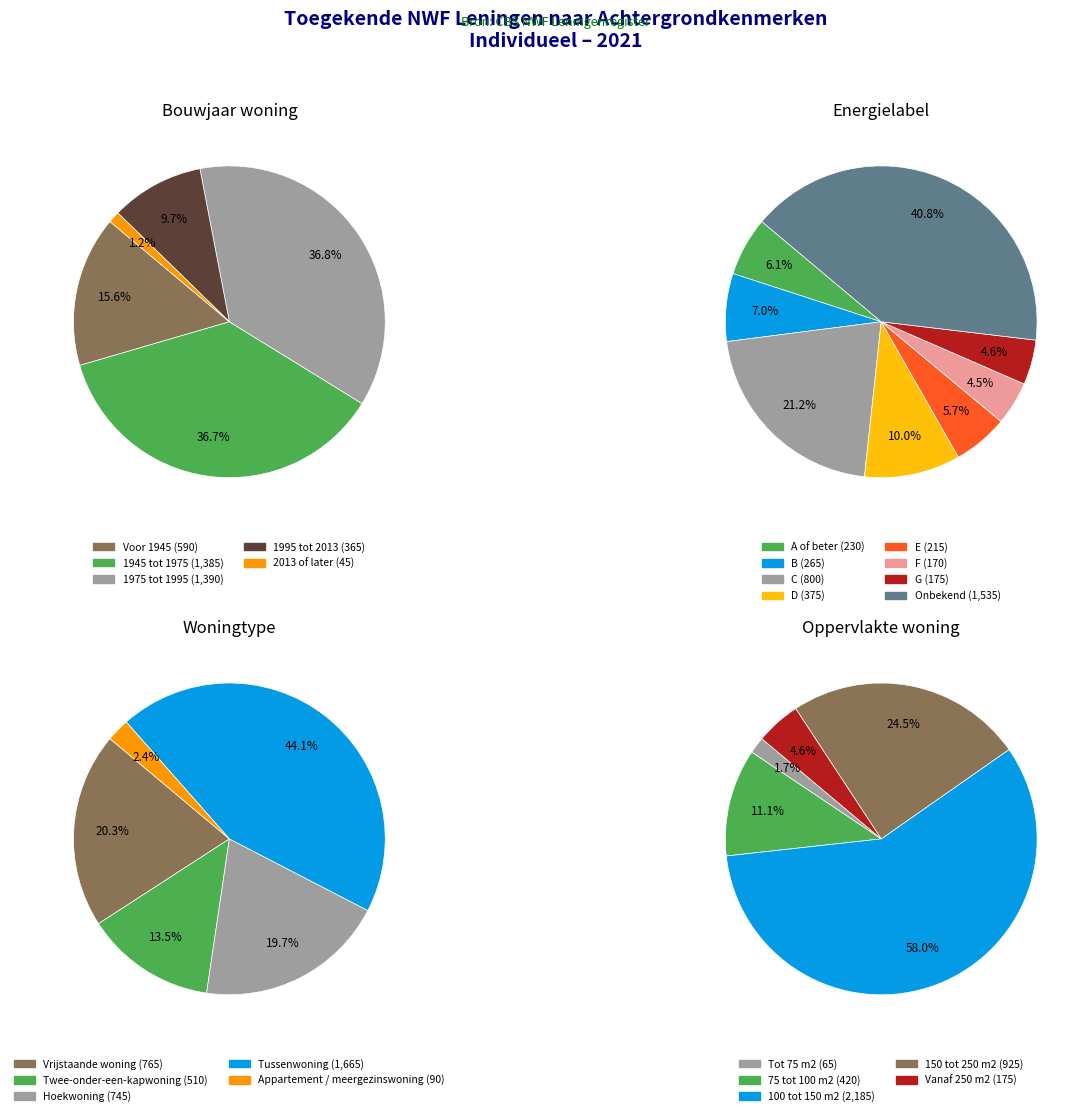

To the nearest percent, what portion does 1995 tot 2013 represent?

10%